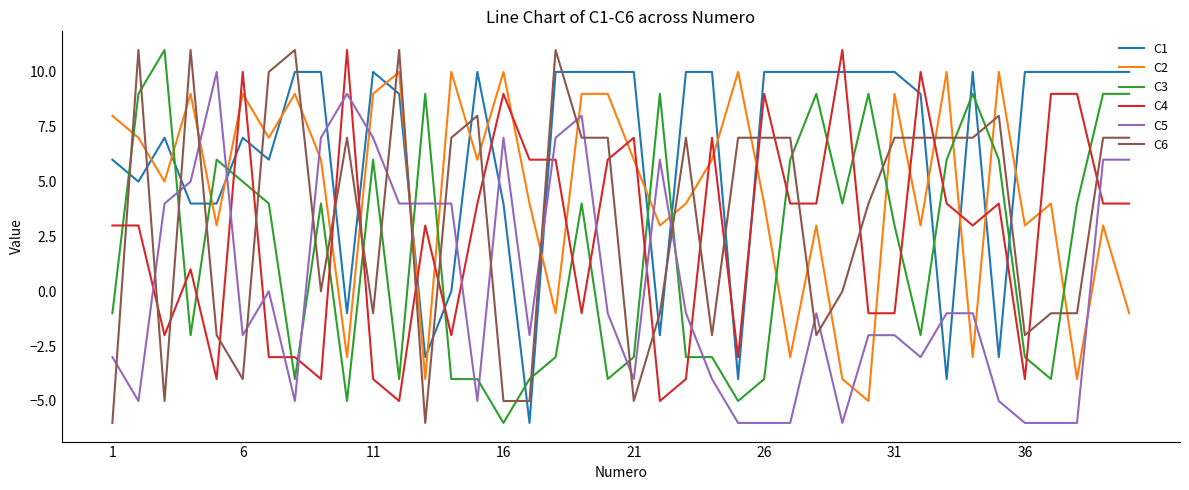

Does the chart display data point markers on the line(s)?

No